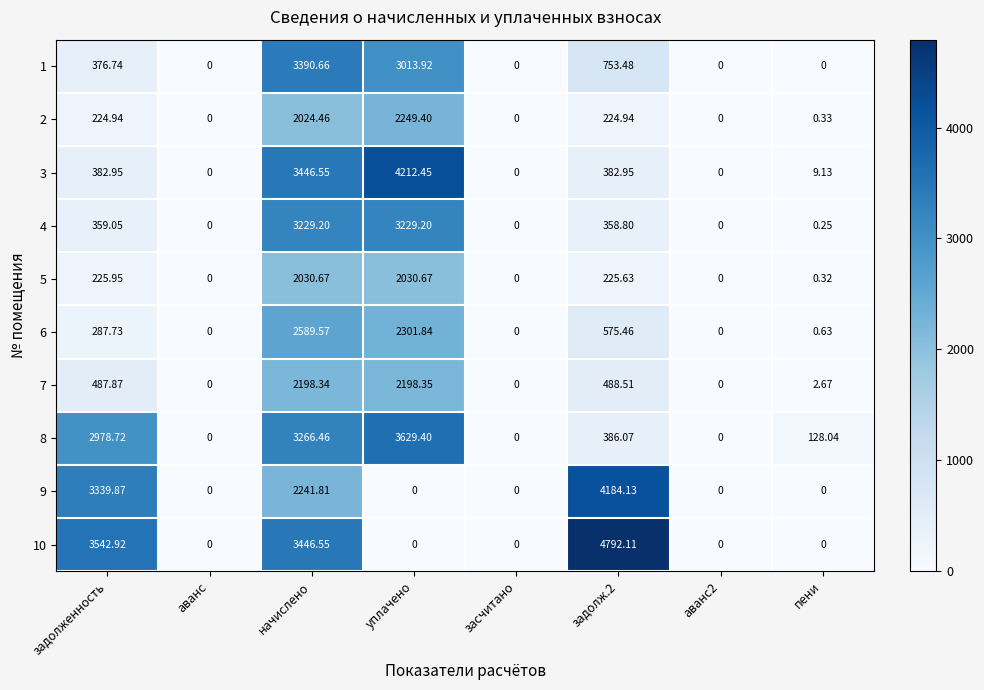

Which category has the highest value in the 3 series?

уплачено